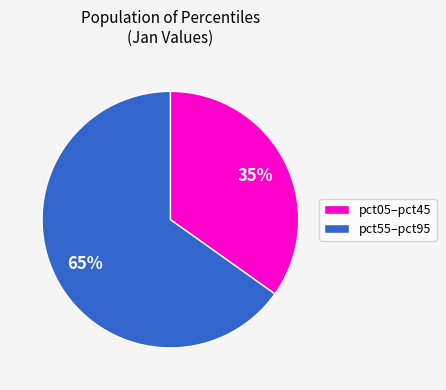

True or false: pct05–pct45 accounts for 46% of the total.

False